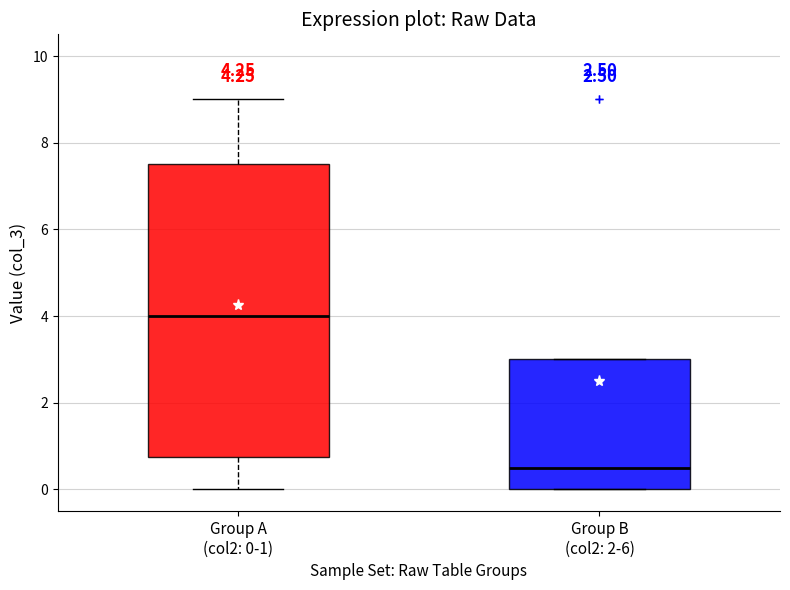

Which box is the tallest, from its lower edge to its upper edge?

Group A (col2: 0-1)